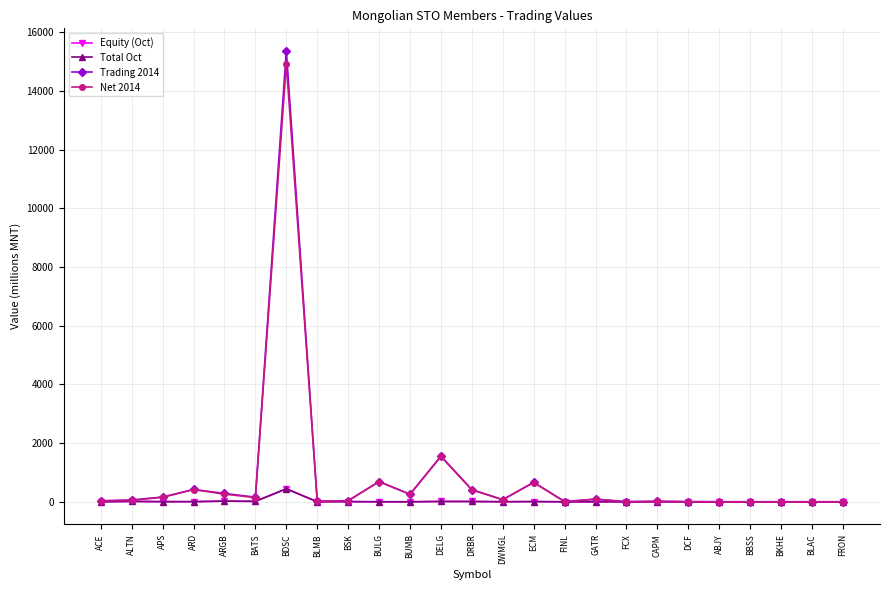

Is this an area chart (filled region under the line)?

No